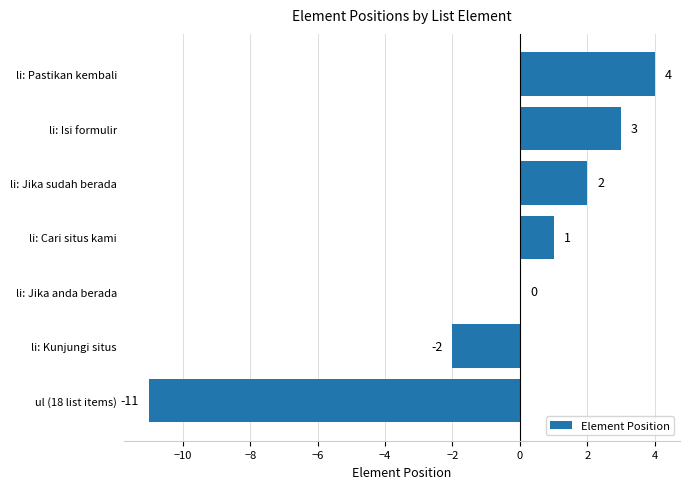

Which has a higher value, li: Kunjungi situs or li: Jika anda berada?

li: Jika anda berada